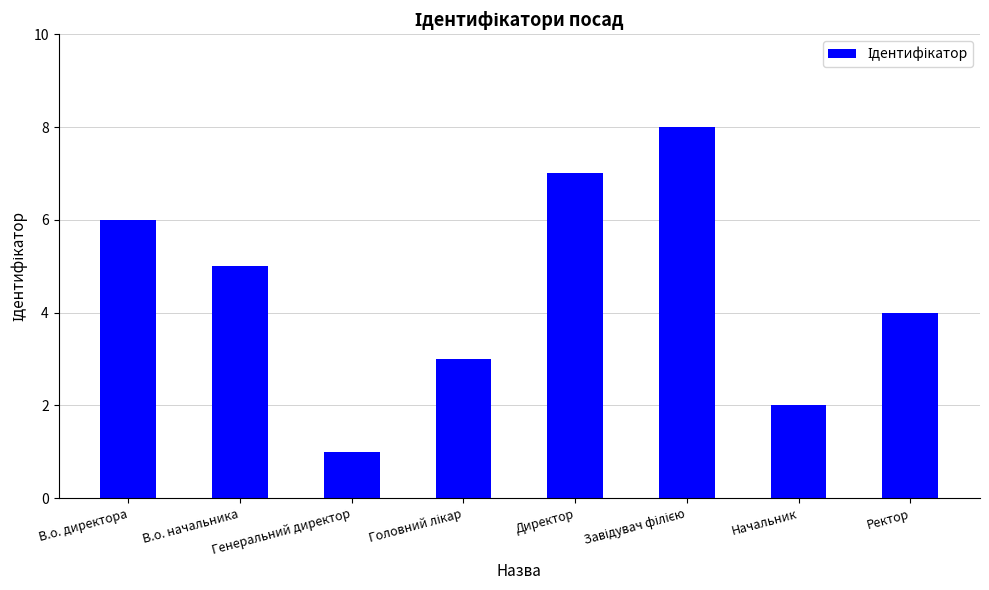

How many categories are shown in the chart?

8